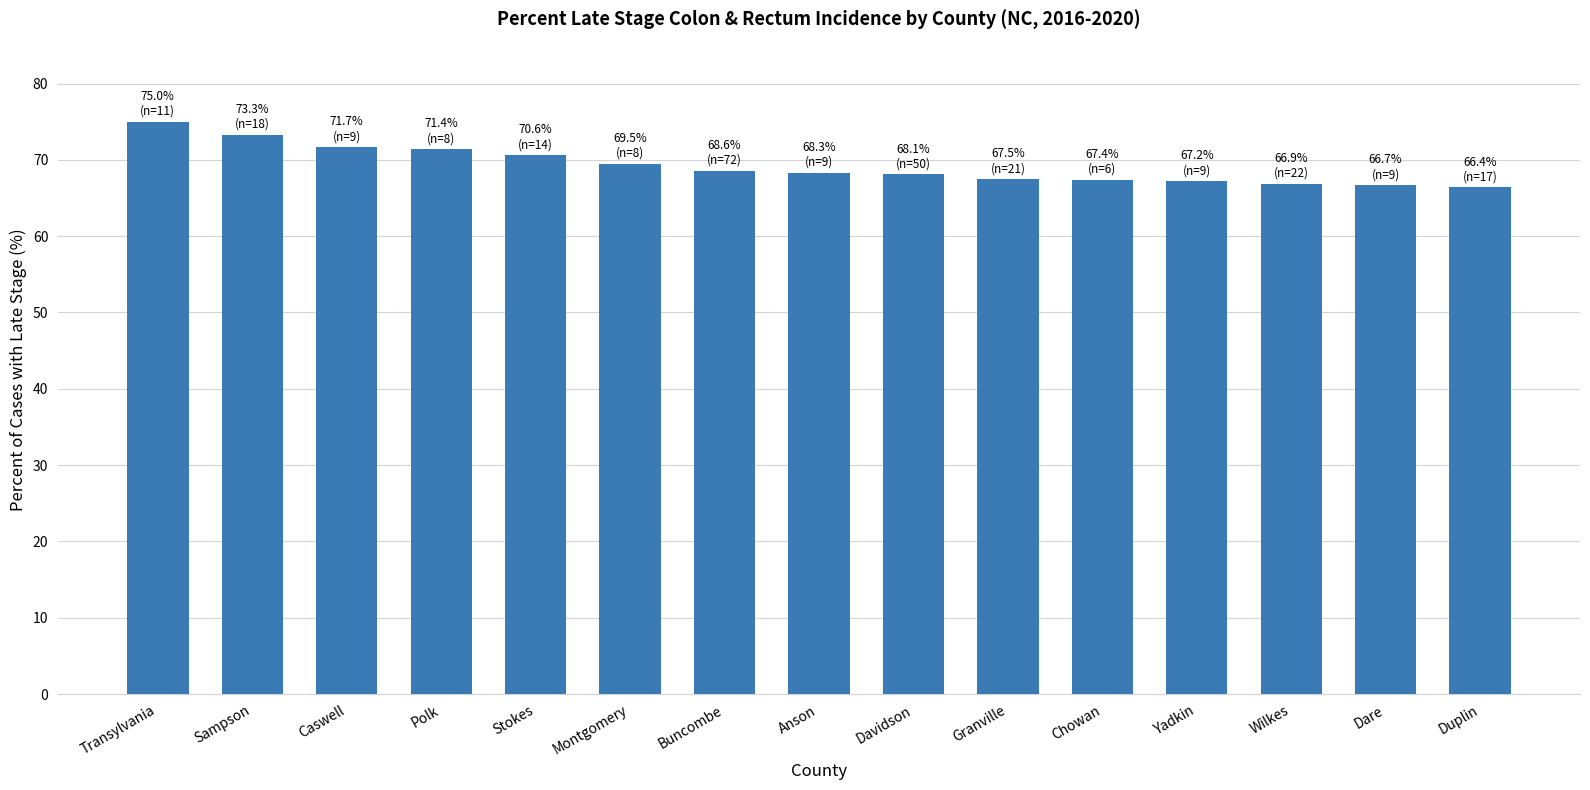

What is the difference between the maximum and minimum values?

8.6